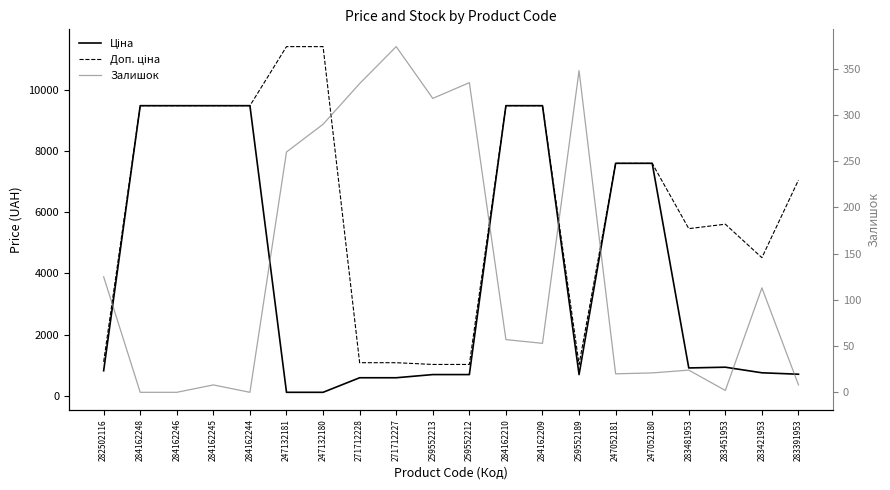

Reading left to right, extract all data points from this chart.

Ціна: 818.5	9480.1	9480.1	9480.1	9480.1	114.1	114.1	589.9	589.9	693.7	693.7	9480.1	9480.1	693.7	7596.5	7596.5	910.4	934.5	752.2	705.1
Доп. ціна: 1109.2	9480.1	9480.1	9480.1	9480.1	11410.0	11410.0	1081.7	1081.7	1024.6	1024.6	9480.1	9480.1	1024.6	7596.5	7596.5	5462.3	5607.2	4513.3	7051.3
Залишок: 125.0	0.0	0.0	8.0	0.0	260.0	290.0	334.0	374.0	318.0	335.0	57.0	53.0	348.0	20.0	21.0	24.0	2.0	113.0	8.0